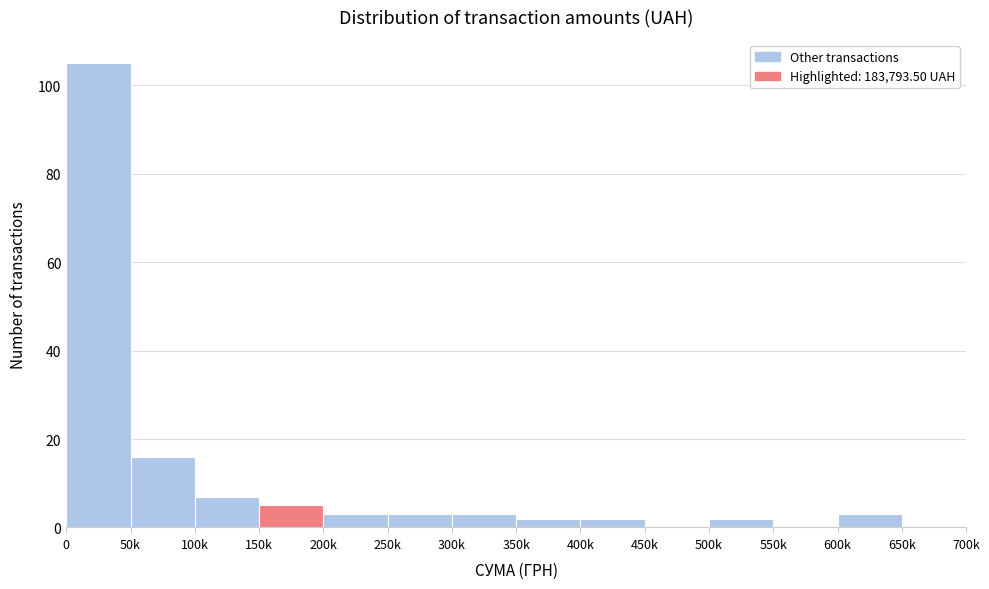

Reading left to right, list all the values displayed in this chart.

0=105	50k=16	100k=7	150k=5	200k=3	250k=3	300k=3	350k=2	400k=2	450k=0	500k=2	550k=0	600k=3	650k=0